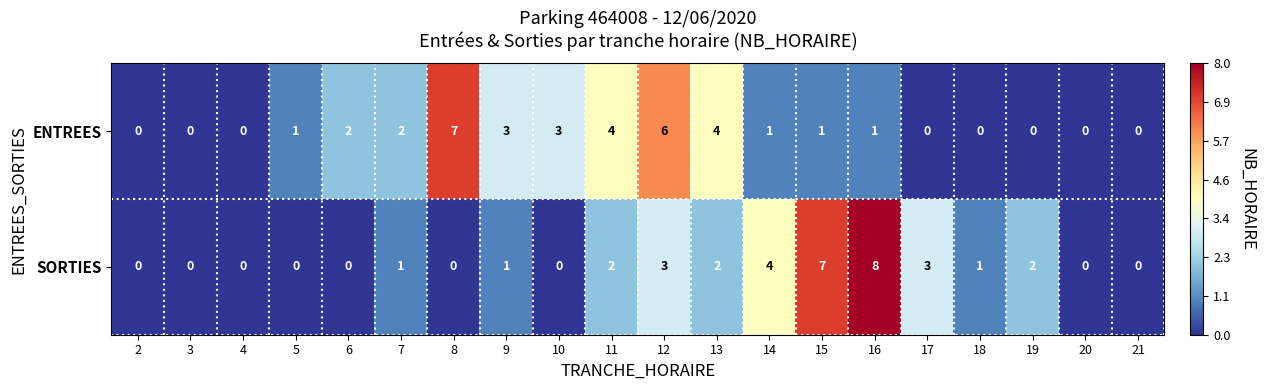

What is the difference between the second highest and second lowest values in the ENTREES series?

6